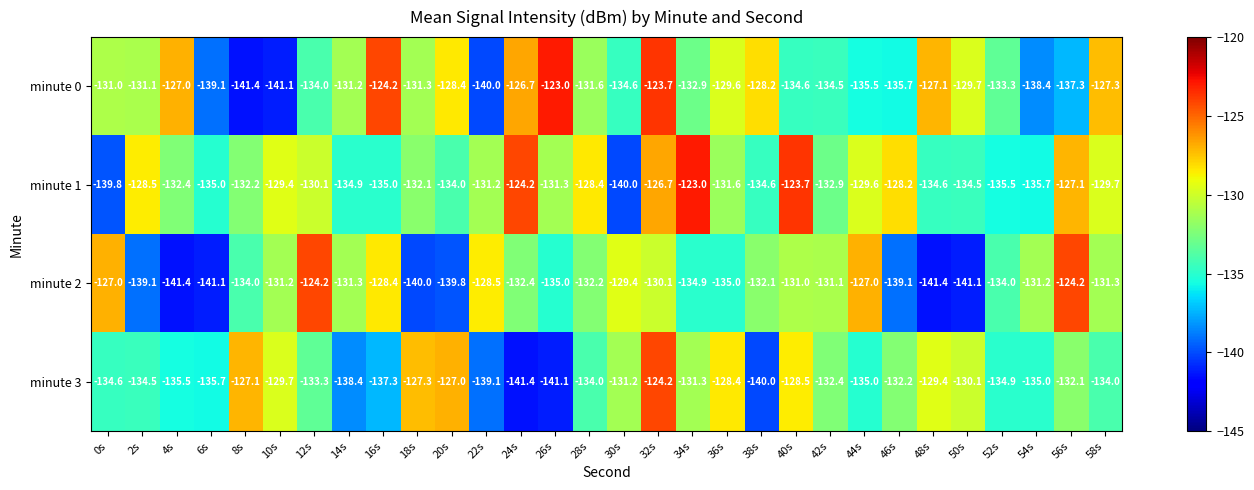

Read the minute 2 value at 42s.

-131.1